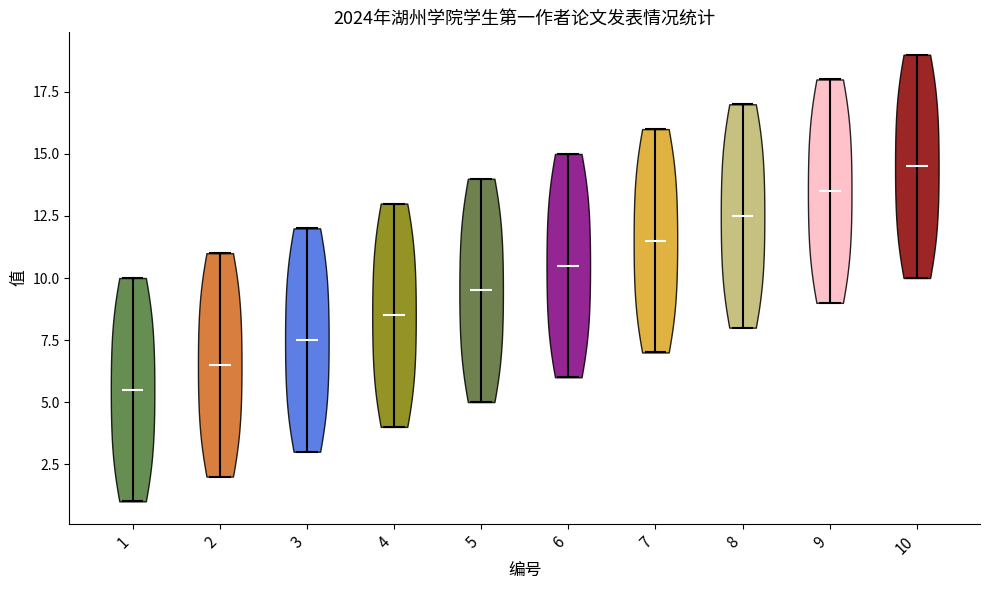

Where does the median line of the violin at x = 5 sit on the y-axis? The values are not printed on the chart, so give them approximately, as read against the axis.

9.5